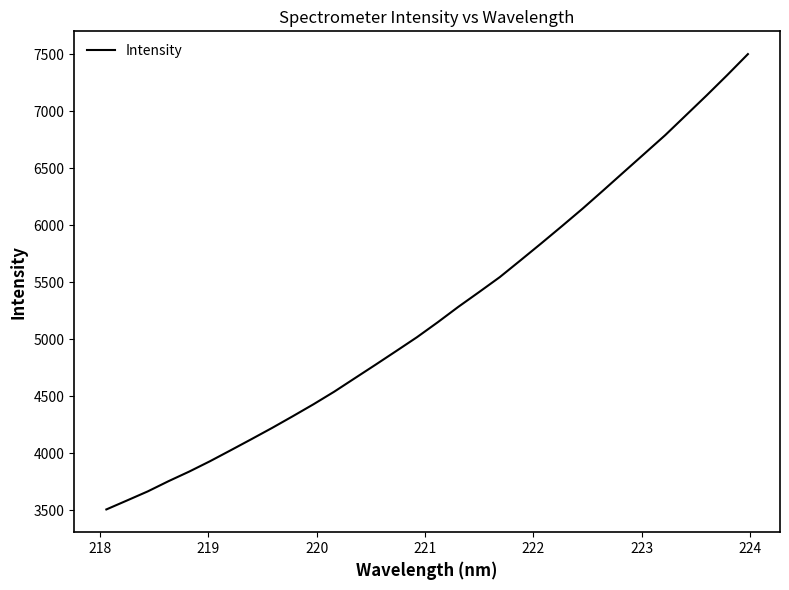

What is the difference between the maximum and minimum values?

3995.7